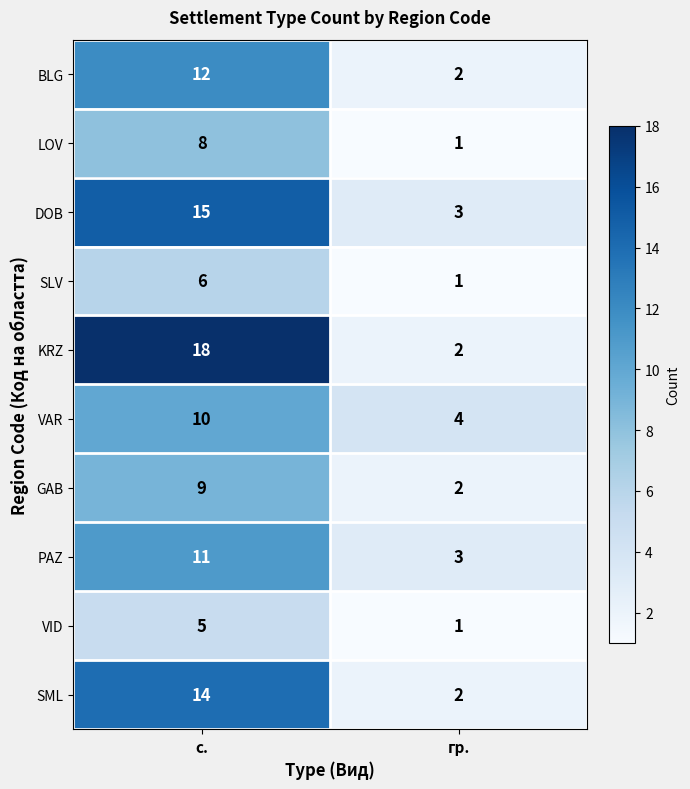

At с., list the series in order from smallest to largest.

VID, SLV, LOV, GAB, VAR, PAZ, BLG, SML, DOB, KRZ